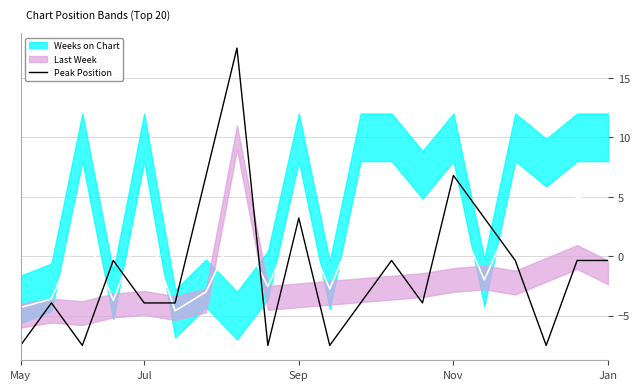

What is the highest value of the Peak Position series?

17.5